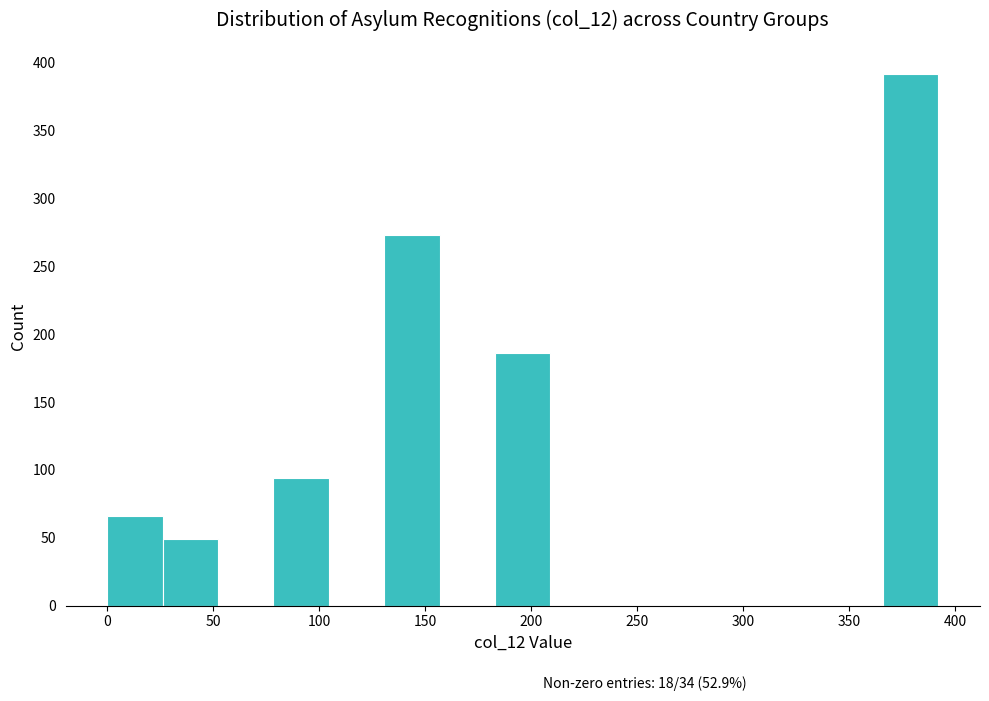

Which range on the x-axis has the tallest bar?

365 to 390